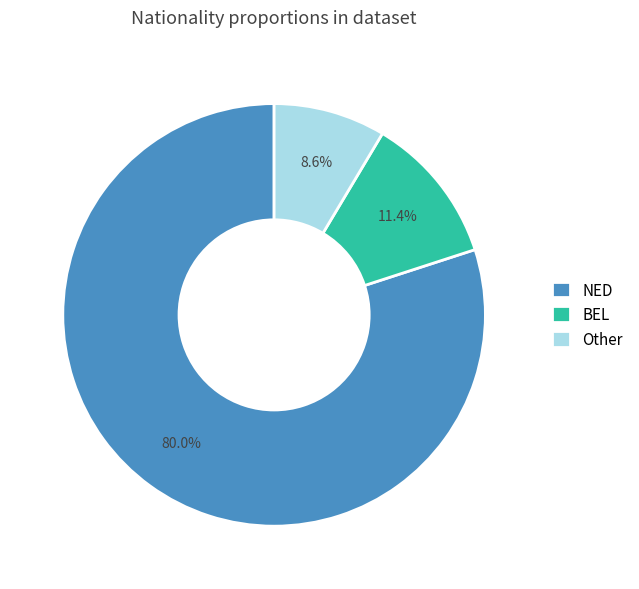

To the nearest percent, what portion does NED represent?

80%